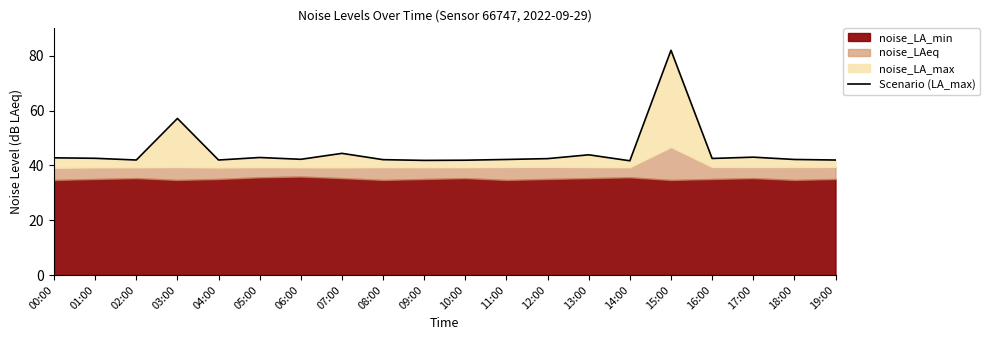

The chart shows a value of 43.0 at 17:00. True or false?

True